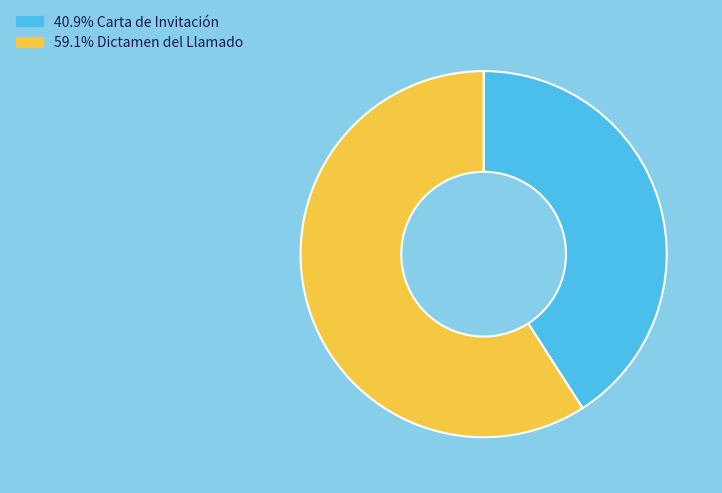

Does any single category account for the majority?

Yes